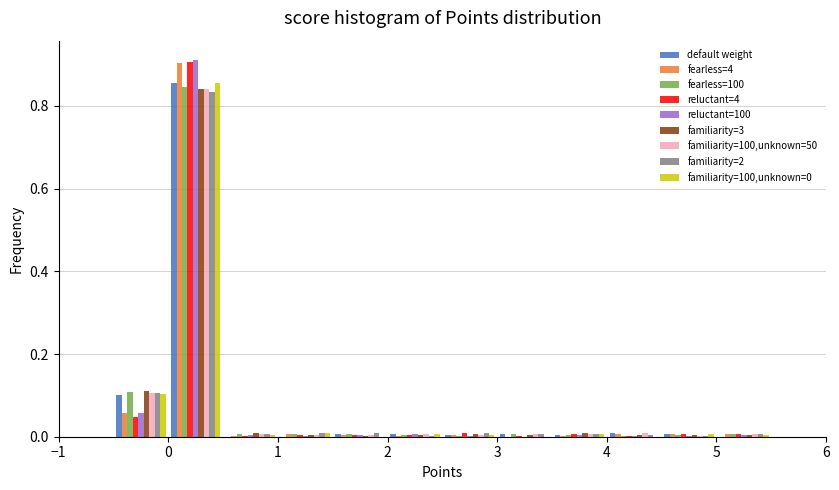

In the familiarity=2 series, which range on the x-axis has the tallest bar?

0.0 to 0.5